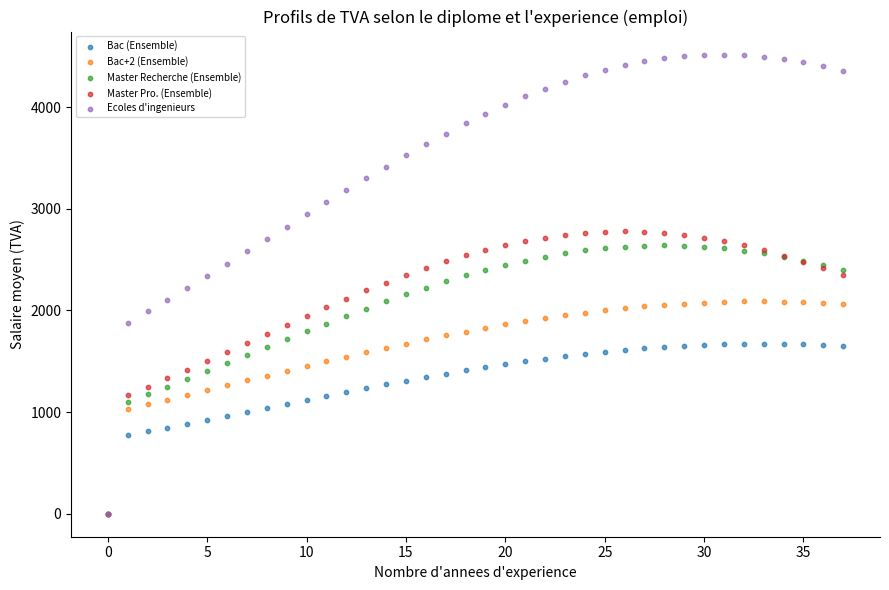

What are all the series names shown in the legend?

Bac (Ensemble), Bac+2 (Ensemble), Master Recherche (Ensemble), Master Pro. (Ensemble), Ecoles d'ingenieurs